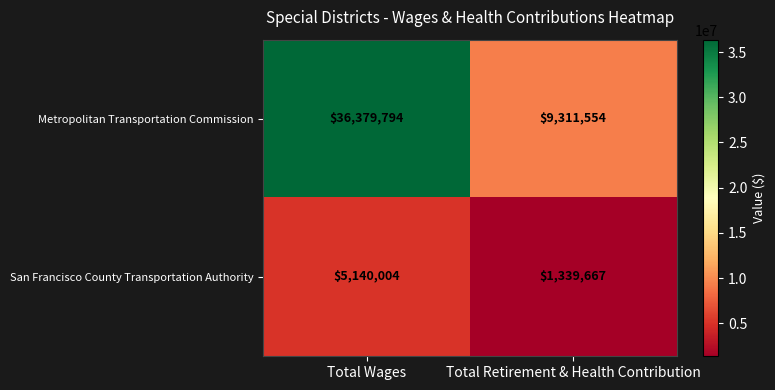

True or false: Metropolitan Transportation Commission has a value of 36379794 at Total Wages.

True